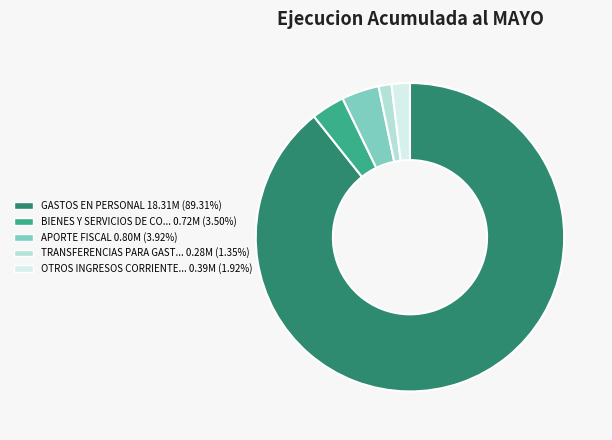

How many slices are in this pie chart?

5